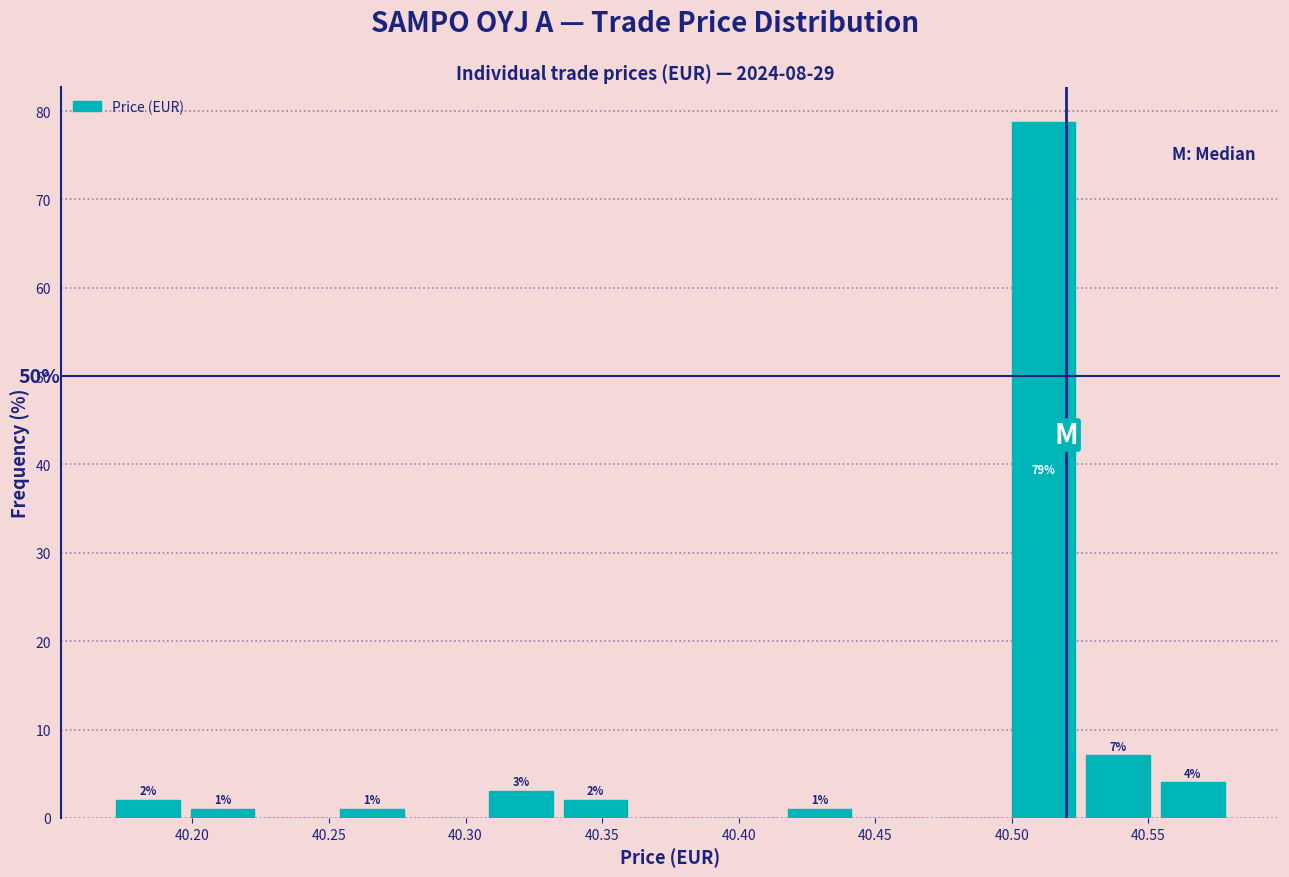

Which range on the x-axis has the tallest bar?

40.500 to 40.525